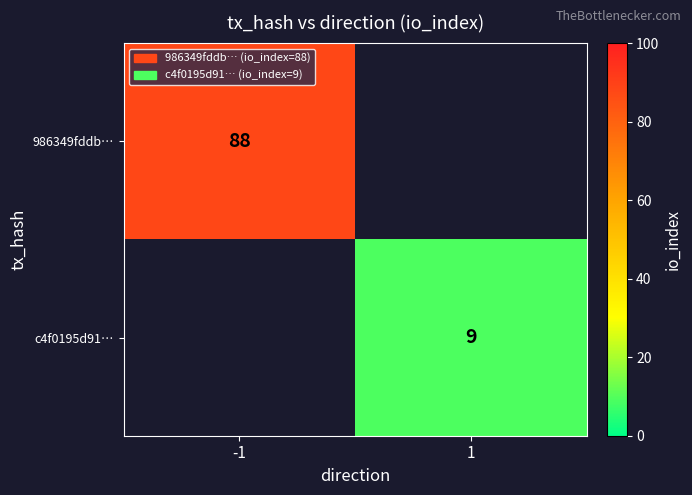

True or false: c4f0195d91… has a value of 6 at 1.

False